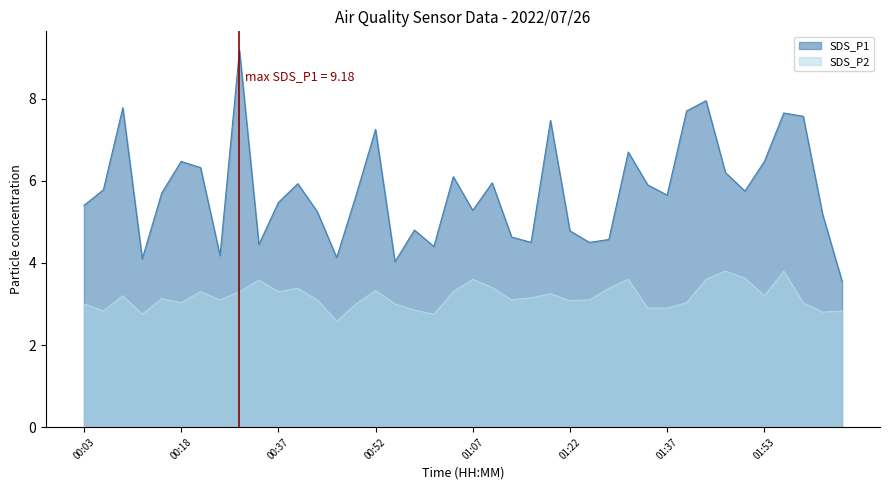

Reading right to left, extract all data points from this chart.

SDS_P1: 02:05=3.5	02:02=5.2	01:59=7.6	01:56=7.7	01:53=6.5	01:49=5.8	01:46=6.2	01:43=8.0	01:40=7.7	01:37=5.7	01:34=5.9	01:31=6.7	01:28=4.6	01:25=4.5	01:22=4.8	01:19=7.5	01:16=4.5	01:13=4.6	01:10=6.0	01:07=5.3	01:04=6.1	01:01=4.4	00:58=4.8	00:55=4.0	00:52=7.2	00:49=5.7	00:46=4.1	00:43=5.2	00:40=5.9	00:37=5.5	00:33=4.5	00:30=9.2	00:27=4.2	00:24=6.3	00:18=6.5	00:15=5.7	00:12=4.1	00:09=7.8	00:06=5.8	00:03=5.4
SDS_P2: 02:05=2.8	02:02=2.8	01:59=3.0	01:56=3.8	01:53=3.2	01:49=3.6	01:46=3.8	01:43=3.6	01:40=3.0	01:37=2.9	01:34=2.9	01:31=3.6	01:28=3.4	01:25=3.1	01:22=3.1	01:19=3.2	01:16=3.1	01:13=3.1	01:10=3.4	01:07=3.6	01:04=3.3	01:01=2.8	00:58=2.9	00:55=3.0	00:52=3.3	00:49=3.0	00:46=2.6	00:43=3.1	00:40=3.4	00:37=3.3	00:33=3.6	00:30=3.3	00:27=3.1	00:24=3.3	00:18=3.0	00:15=3.1	00:12=2.8	00:09=3.2	00:06=2.8	00:03=3.0